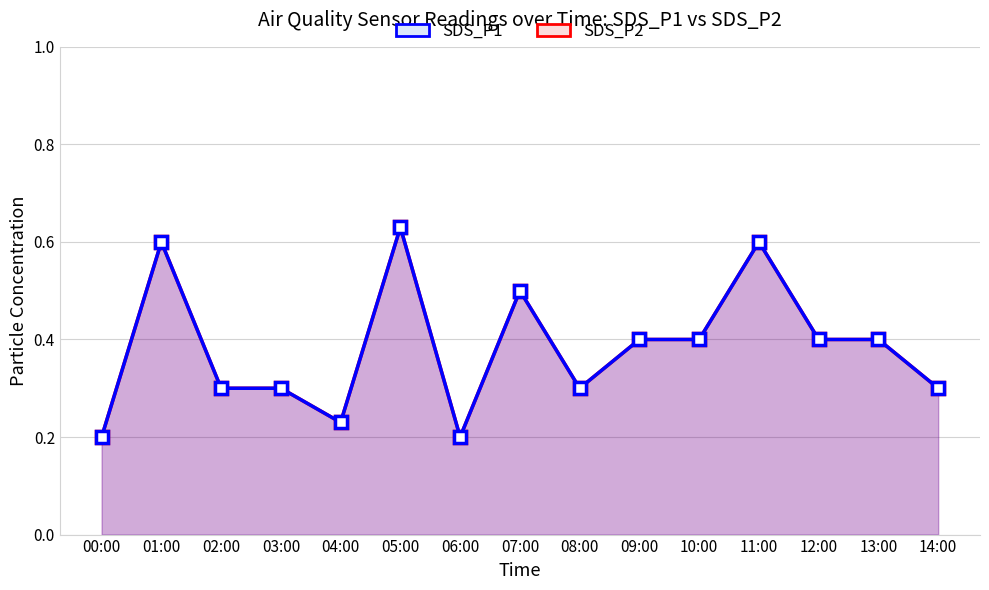

What are all the series names shown in the legend?

SDS_P1, SDS_P2